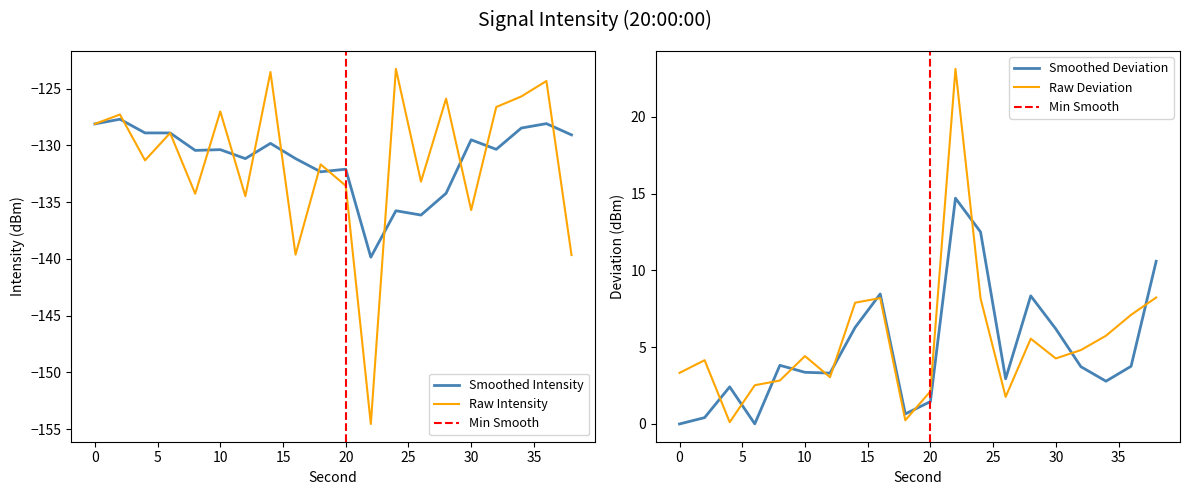

The value at 18 is -131.7. True or false?

True